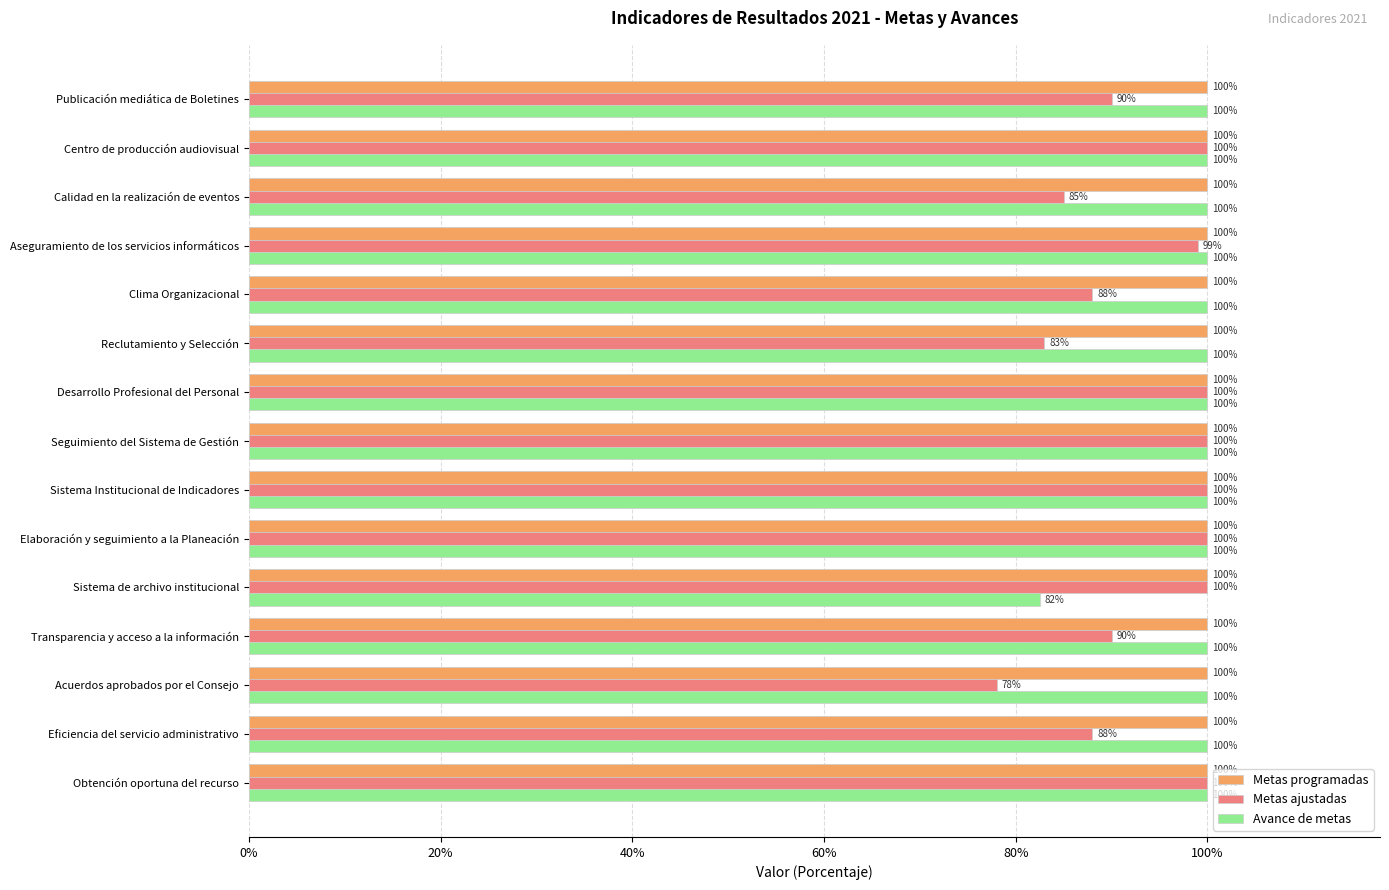

What are all the series names shown in the legend?

Metas programadas, Metas ajustadas, Avance de metas